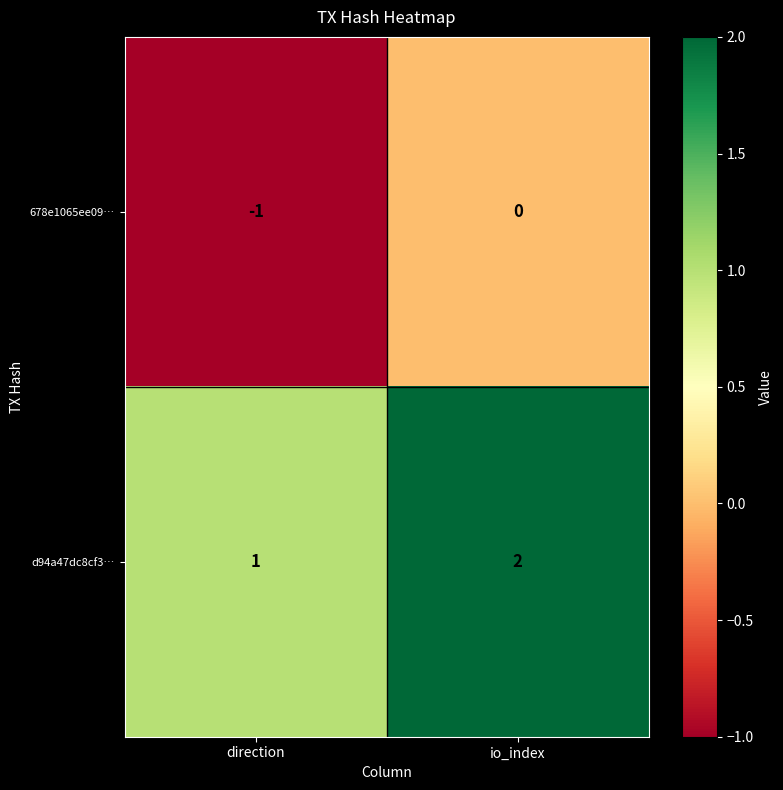

What is the sum of the d94a47dc8cf3… values at io_index and direction?

3